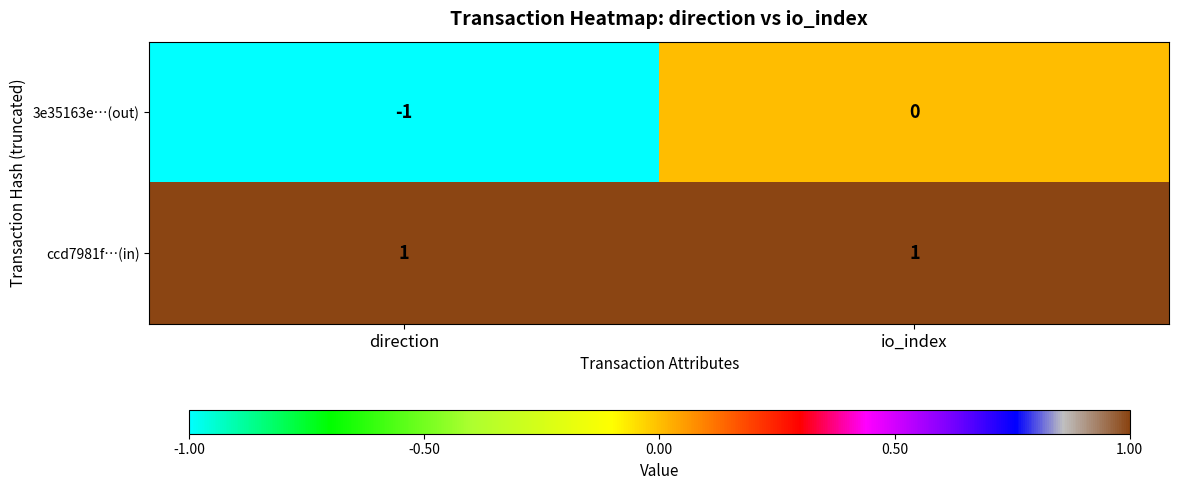

True or false: 3e35163e…(out) has a value of 0 at io_index.

True